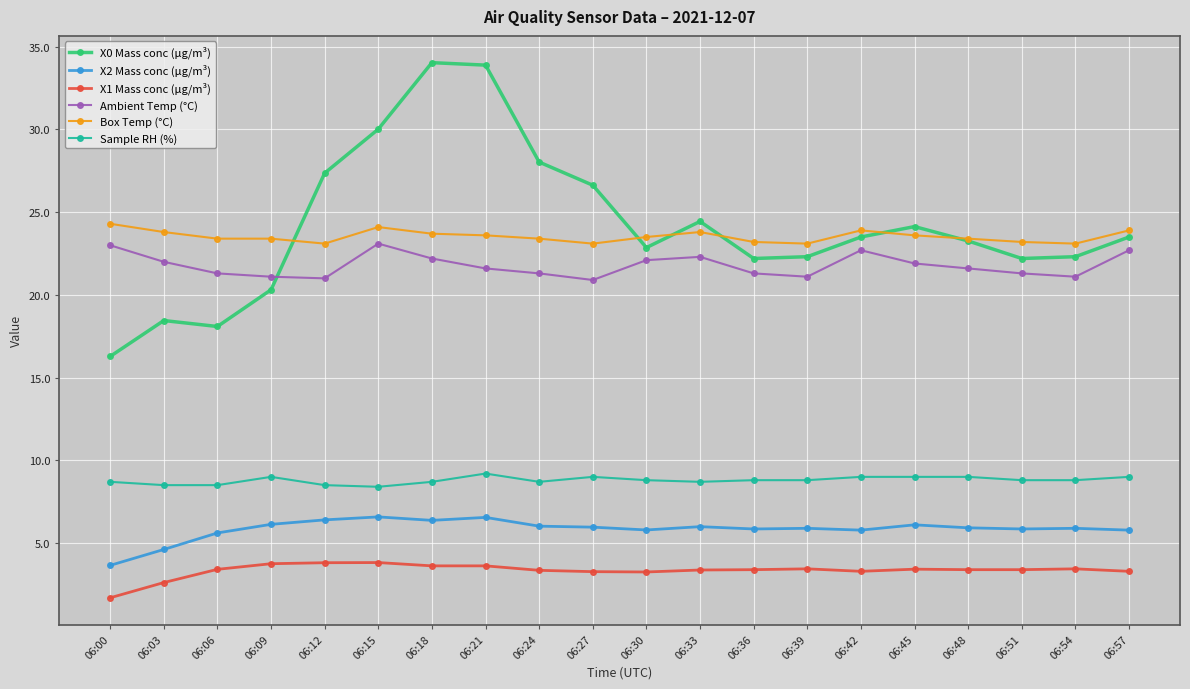

What are all the series names shown in the legend?

X0 Mass conc (μg/m³), X2 Mass conc (μg/m³), X1 Mass conc (μg/m³), Ambient Temp (°C), Box Temp (°C), Sample RH (%)